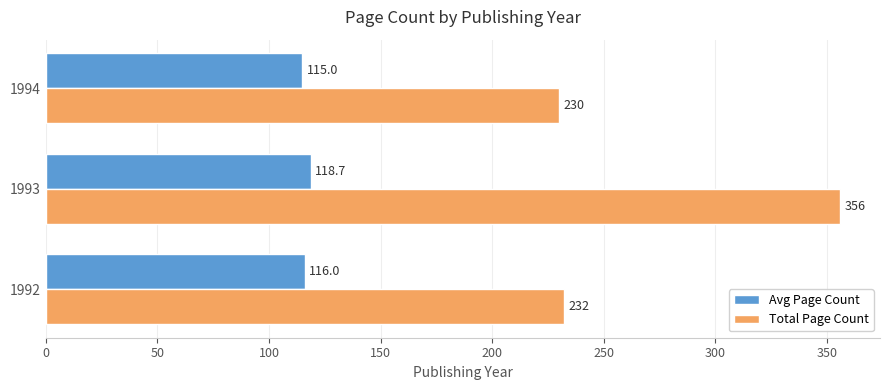

What is the sum of the Avg Page Count values at 1992 and 1994?

231.0